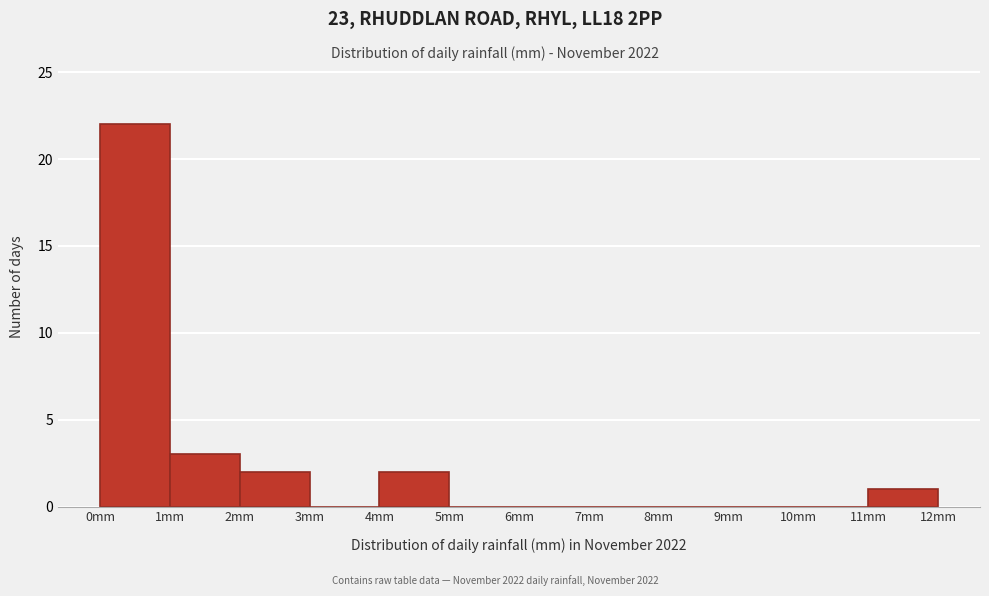

What is the height of the bar covering 4 to 5 on the x-axis? The values are not printed on the chart, so give them approximately, as read against the axis.

2